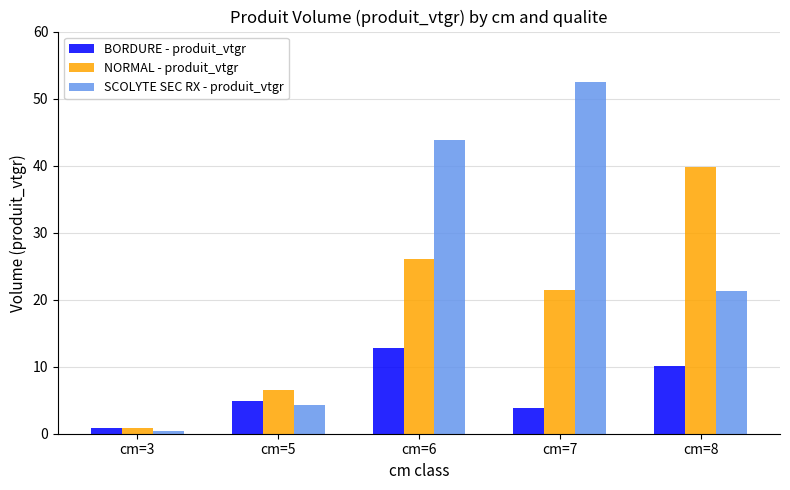

What is the total value across all series at cm=8?

71.1